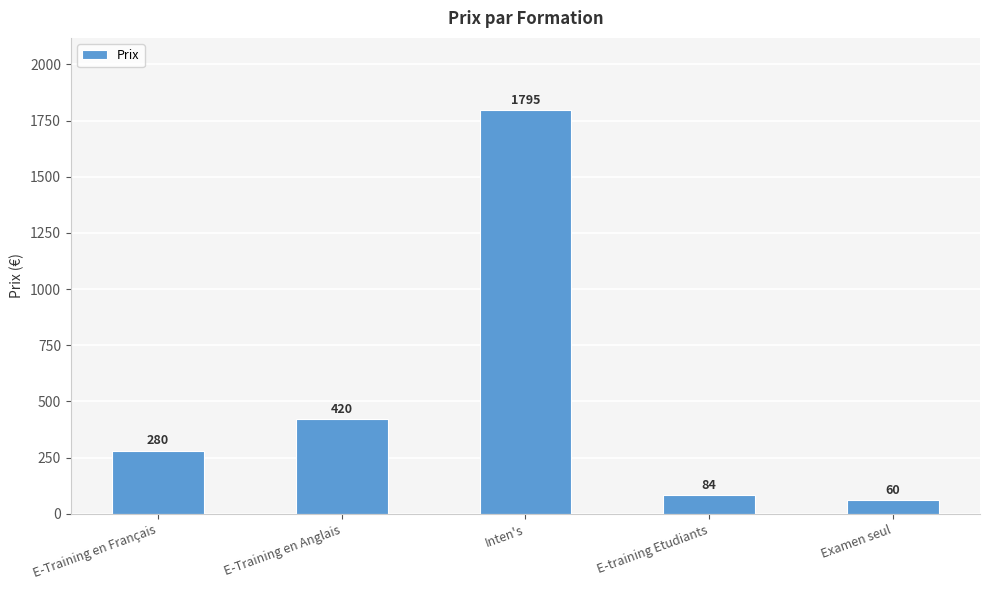

What is the difference between the values at E-training Etudiants and E-Training en Anglais?

336